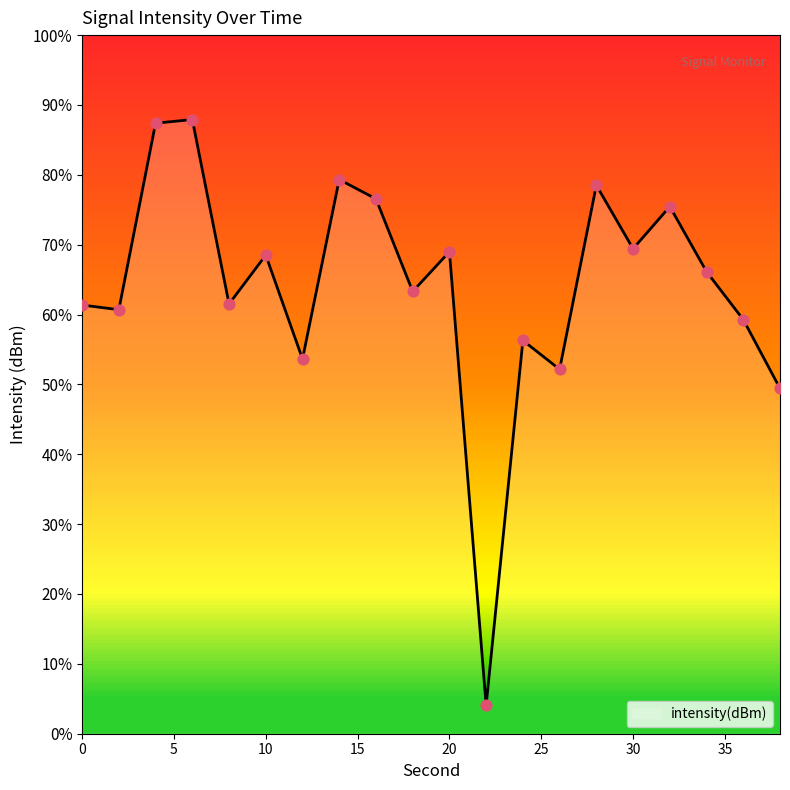

What is the greatest value displayed?

87.9